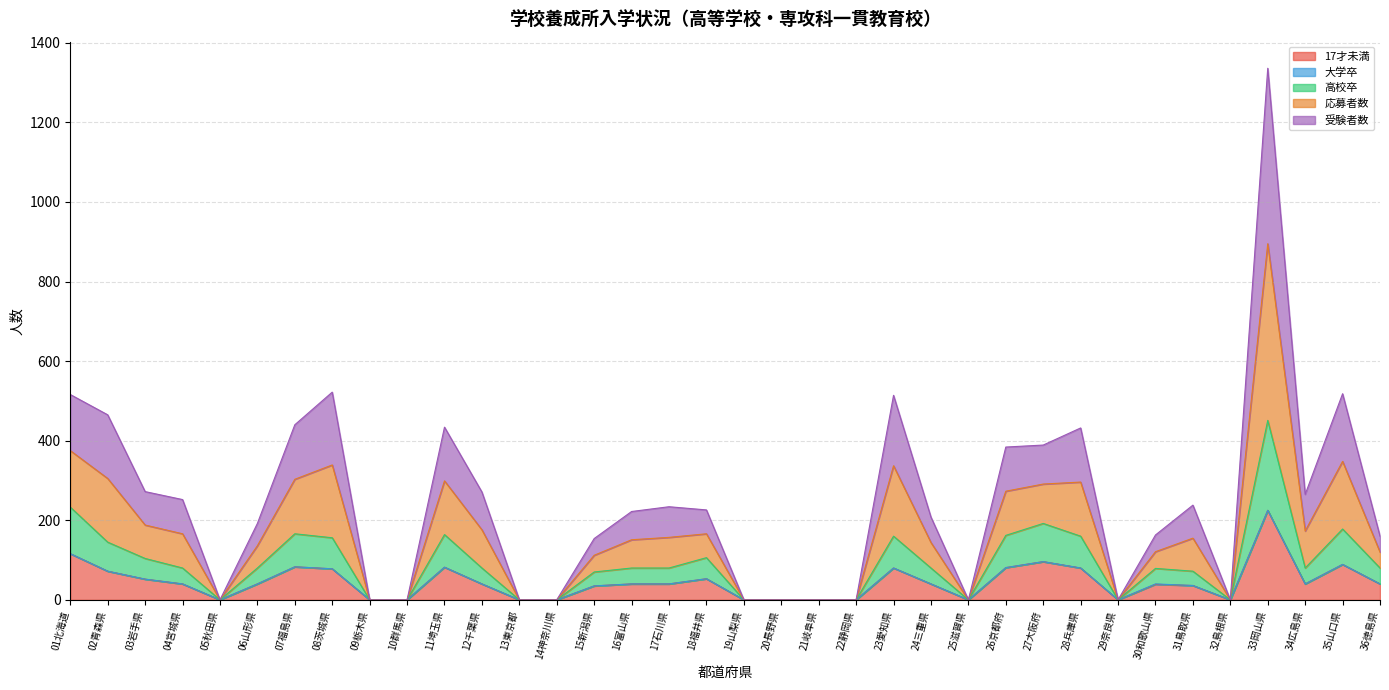

True or false: 高校卒 has a value of 106 at 18福井県.

True